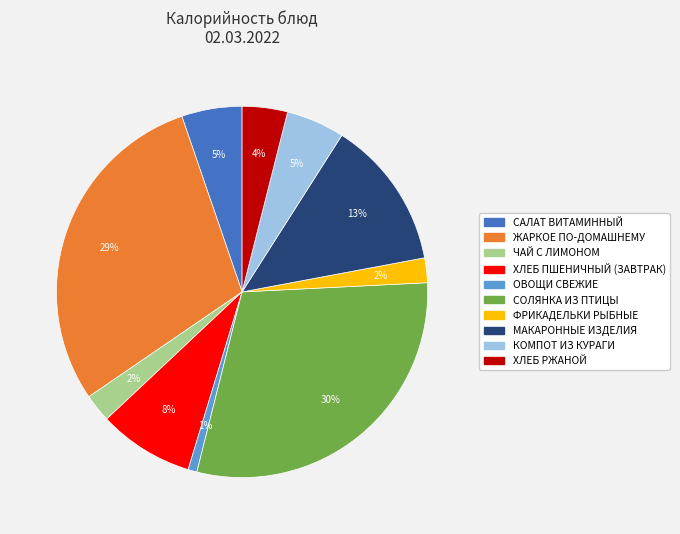

To the nearest percent, what is the difference between the ХЛЕБ РЖАНОЙ and САЛАТ ВИТАМИННЫЙ slice percentages?

1%